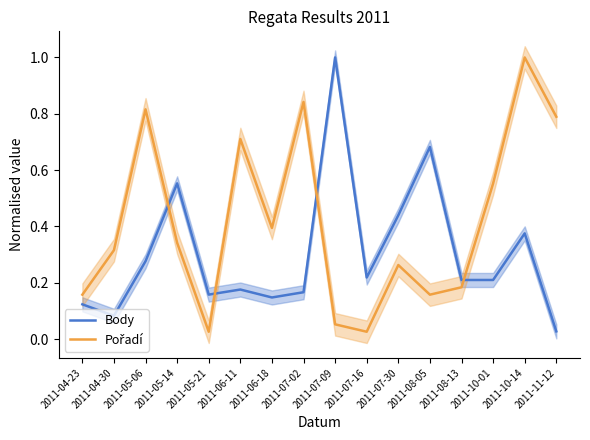

What is the value of the Pořadí point at the 1st from the left?

0.2